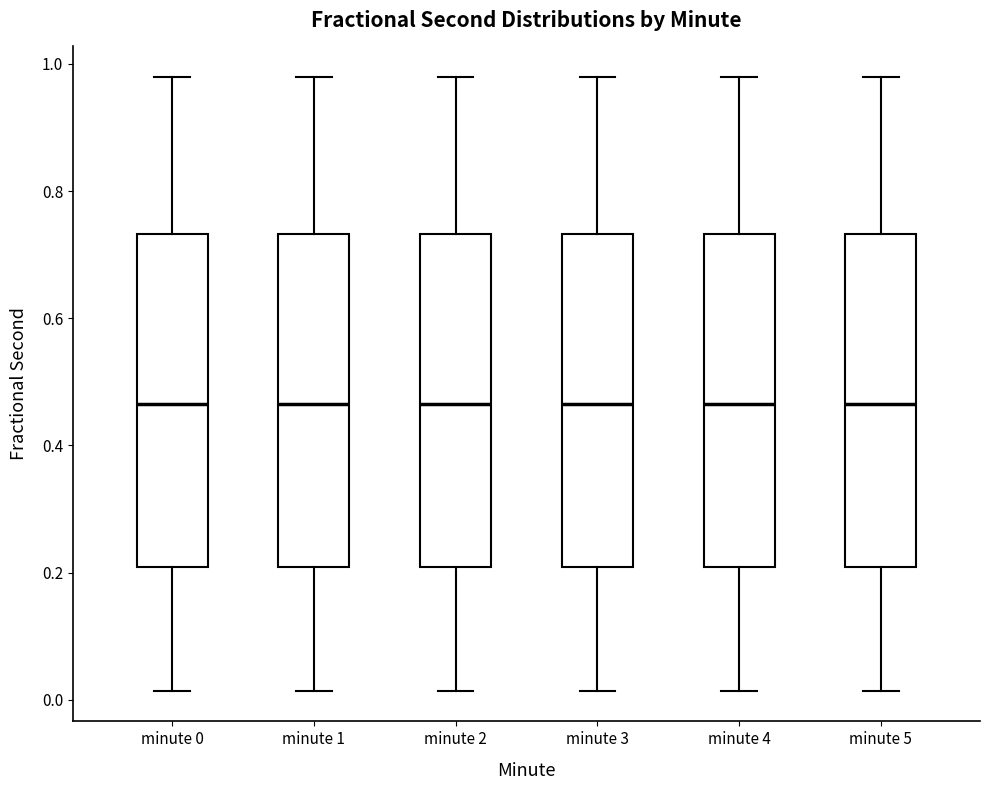

Reading left to right, transcribe this box plot: for each box, give where its median line is, the range the box spans, and where its two whiskers end, as read against the y-axis. The values are not printed on the chart, so give them approximately, as read against the axis.

minute 0: median 0.46, box 0.20 to 0.74, whiskers 0.02 to 0.98
minute 1: median 0.46, box 0.20 to 0.74, whiskers 0.02 to 0.98
minute 2: median 0.46, box 0.20 to 0.74, whiskers 0.02 to 0.98
minute 3: median 0.46, box 0.20 to 0.74, whiskers 0.02 to 0.98
minute 4: median 0.46, box 0.20 to 0.74, whiskers 0.02 to 0.98
minute 5: median 0.46, box 0.20 to 0.74, whiskers 0.02 to 0.98